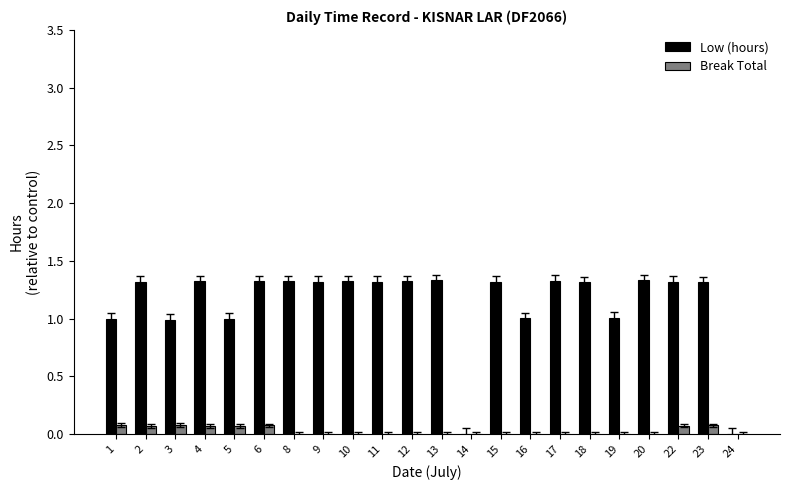

How many data points does each series have?

22